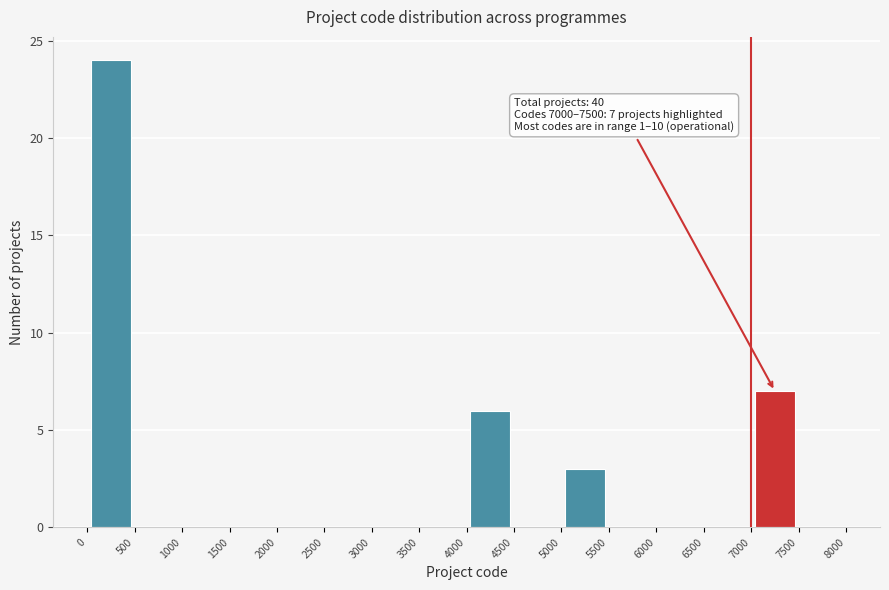

Over which range of the x-axis is the bar tallest?

0 to 500